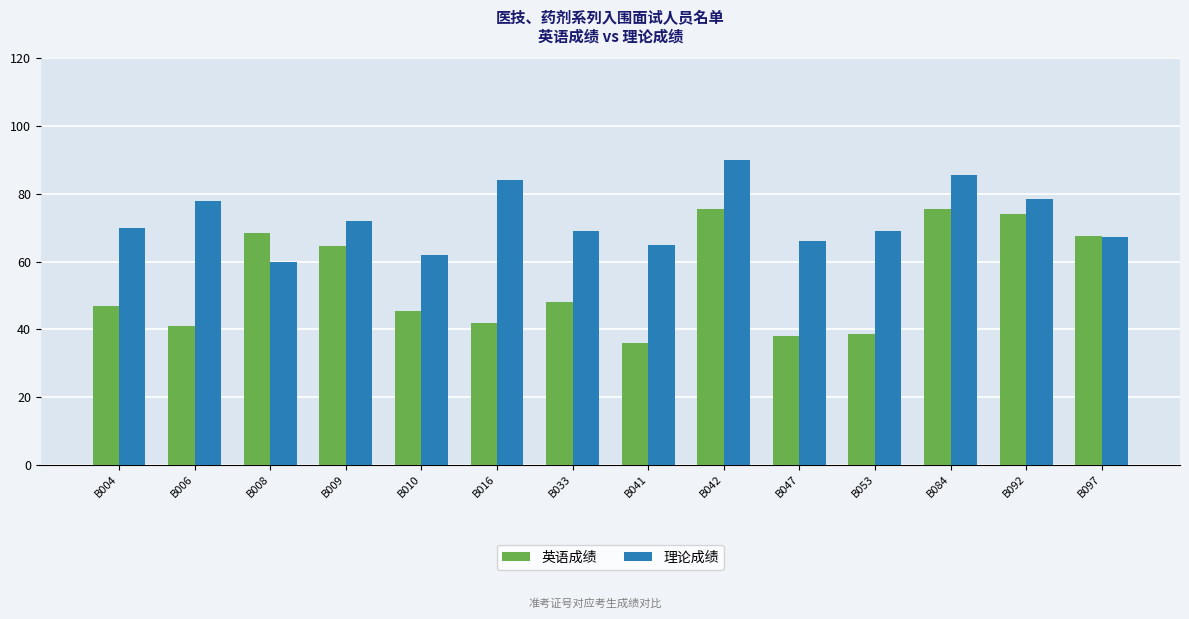

How many data points does each series have?

14